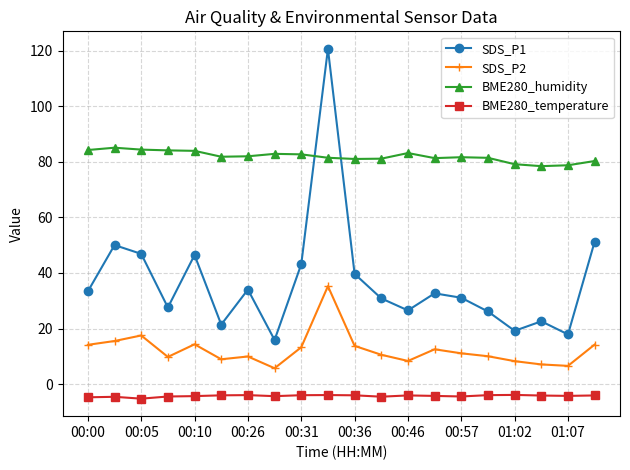

Which series has the largest total across all categories?

BME280_humidity